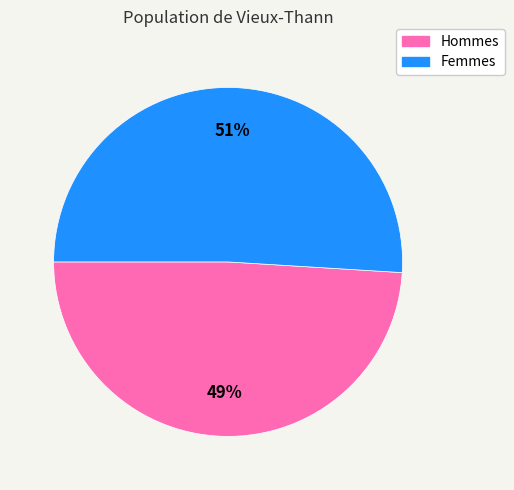

To the nearest percent, what is the difference between the largest and smallest slice percentages?

2%